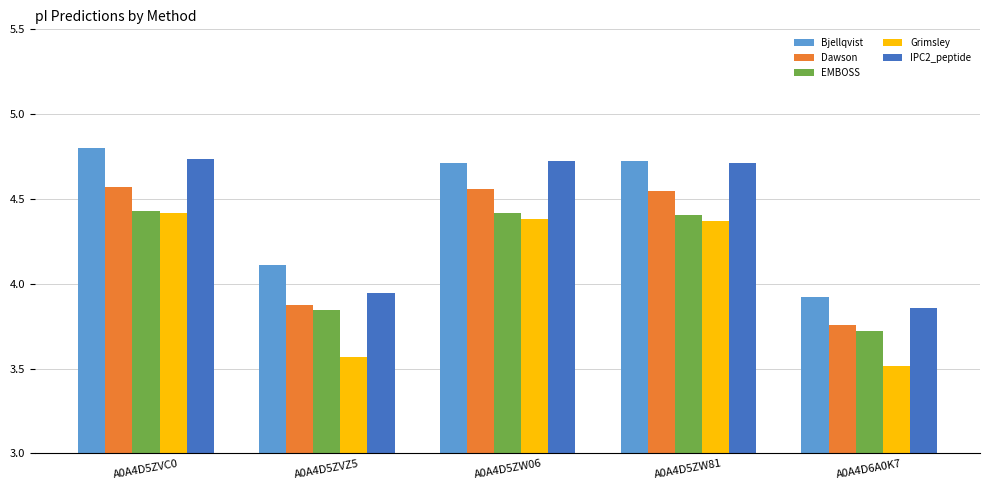

Is the value of Grimsley at A0A4D5ZW81 greater than the value of Bjellqvist at A0A4D6A0K7?

Yes